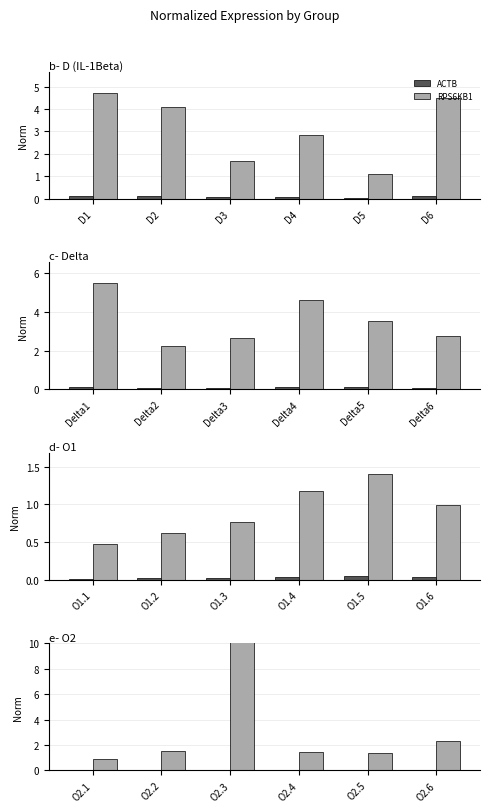

Which series has the largest range (max minus min)?

RPS6KB1